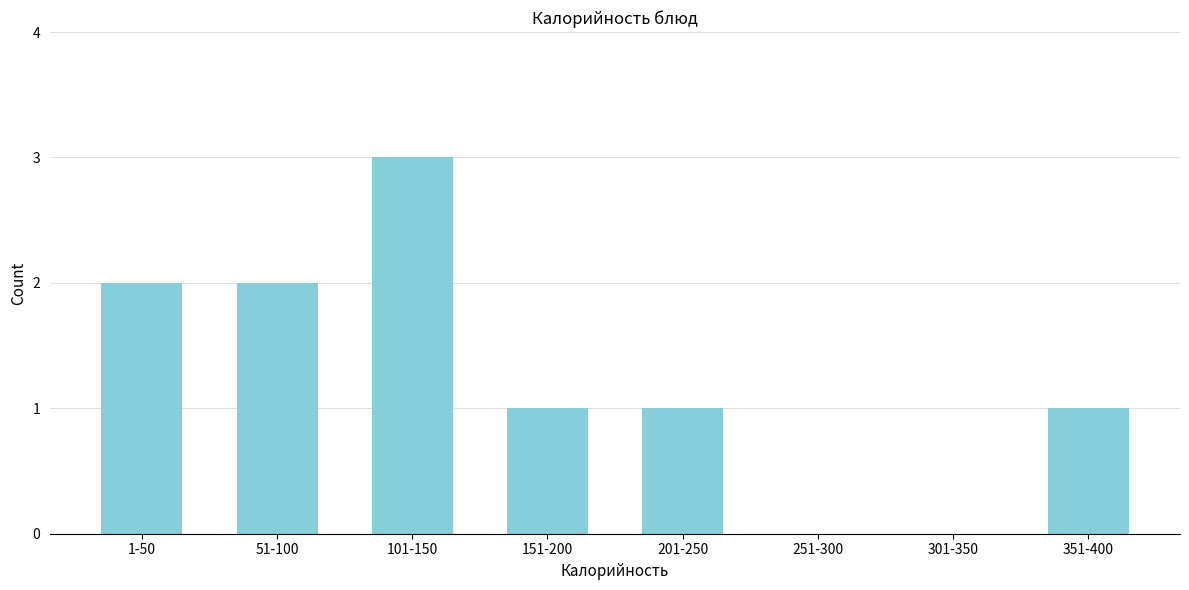

Reading left to right, extract all data points from this chart.

1-50=2	51-100=2	101-150=3	151-200=1	201-250=1	251-300=0	301-350=0	351-400=1